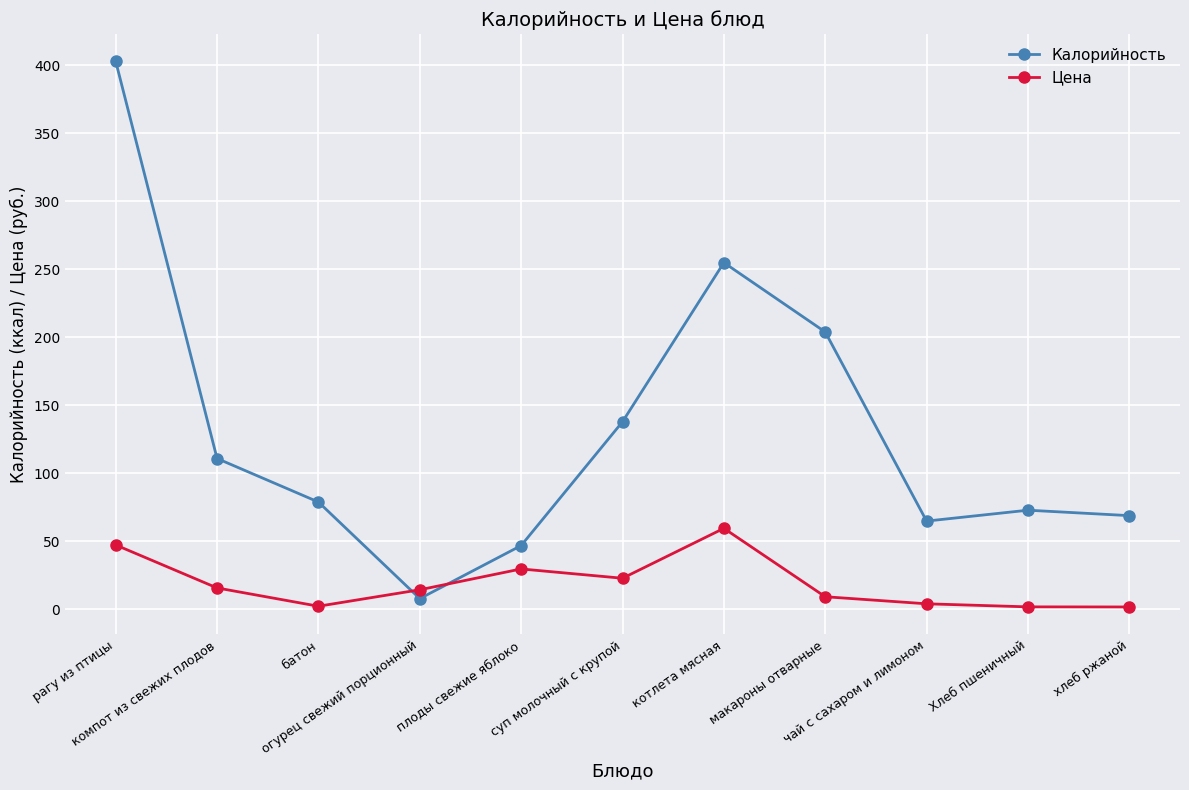

At how many categories does at least one series exceed 263?

1